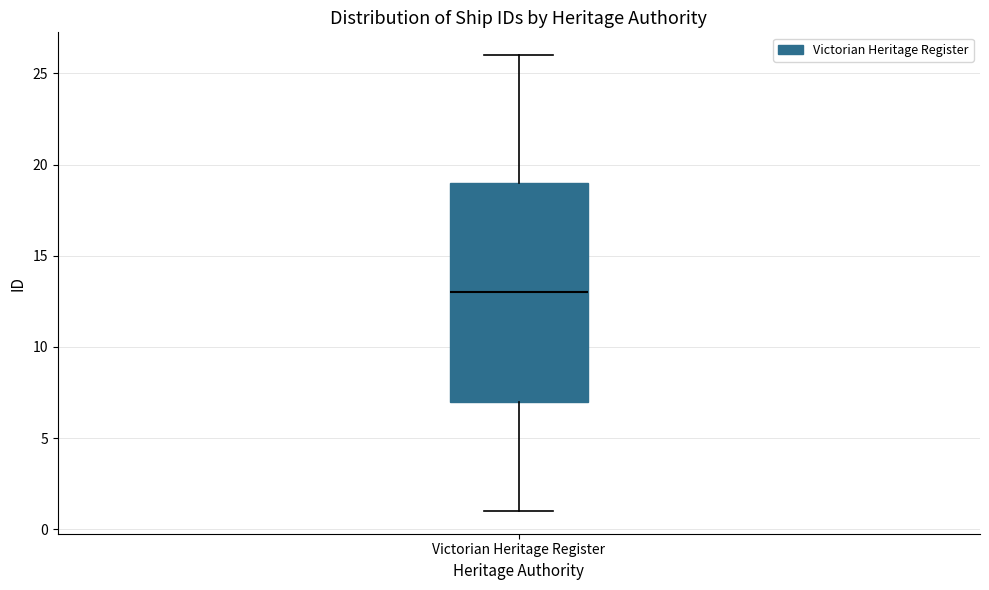

Where does the upper whisker of the box for Victorian Heritage Register end on the y-axis? The values are not printed on the chart, so give them approximately, as read against the axis.

26